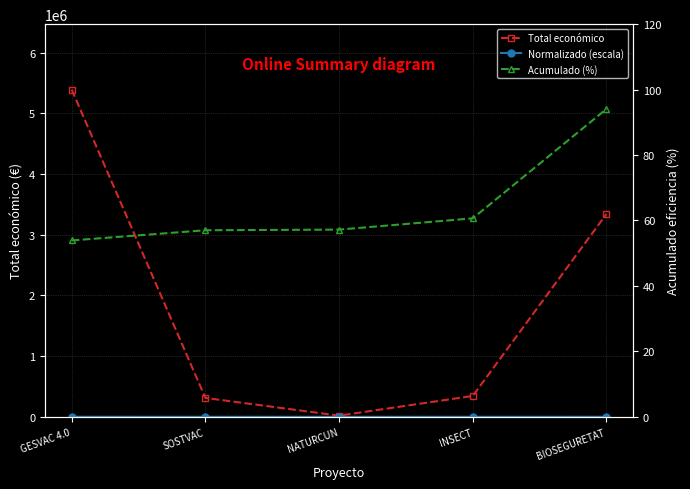

What are all the series names shown in the legend?

Total económico, Normalizado (escala), Acumulado (%)